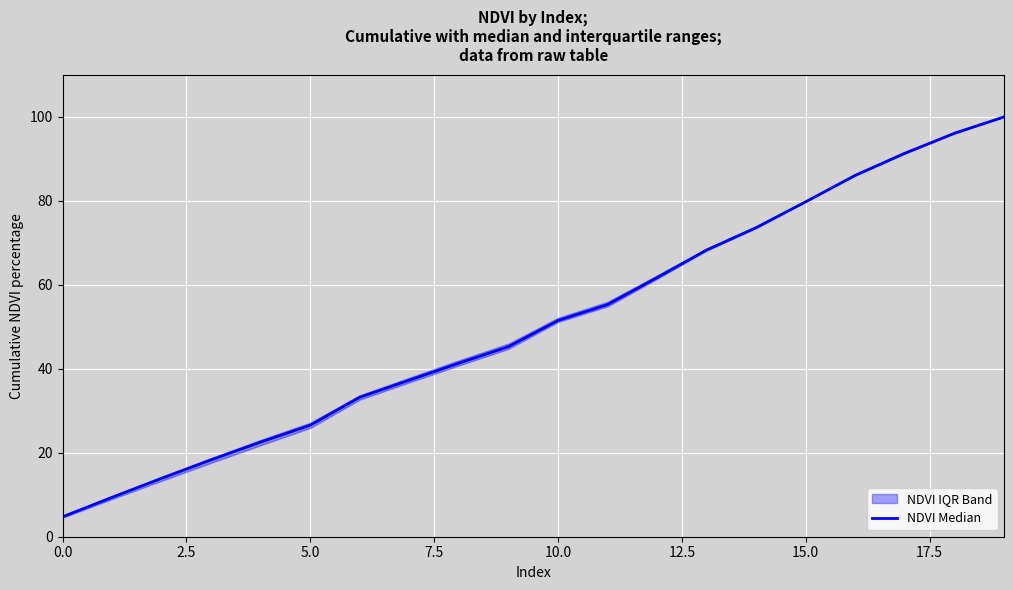

How many data points does each series have?

20